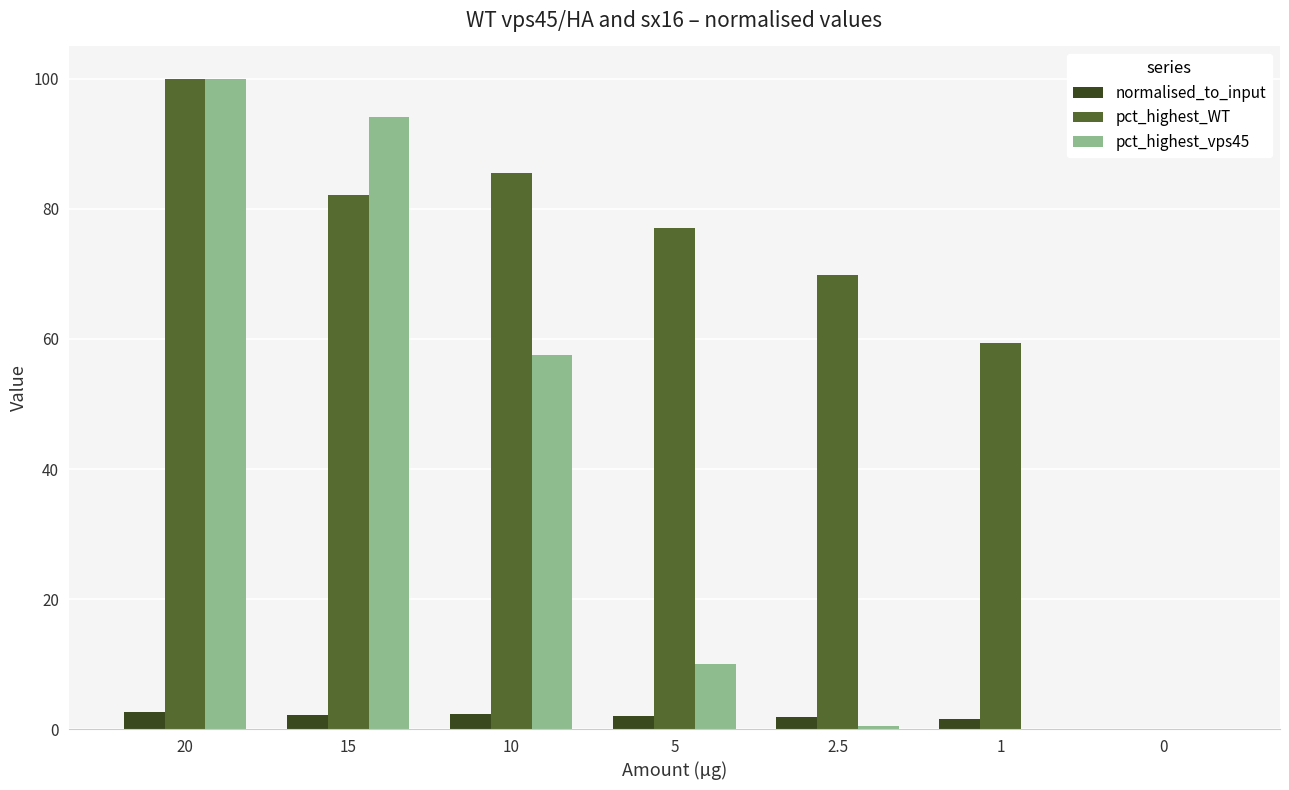

What is the spread (max minus min) of values at 10?

83.2